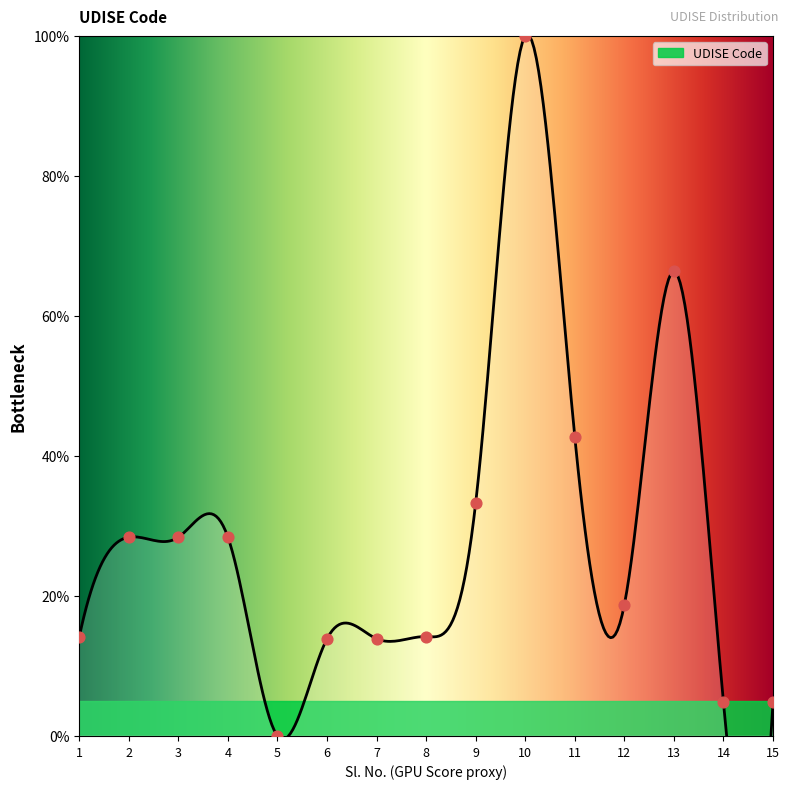

Which has a higher value, 8 or 10?

10